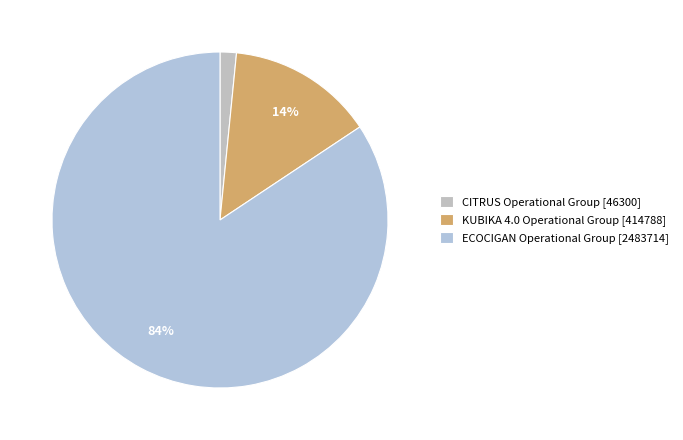

Is the sum of ECOCIGAN Operational Group [2483714] and CITRUS Operational Group [46300] greater than half?

Yes